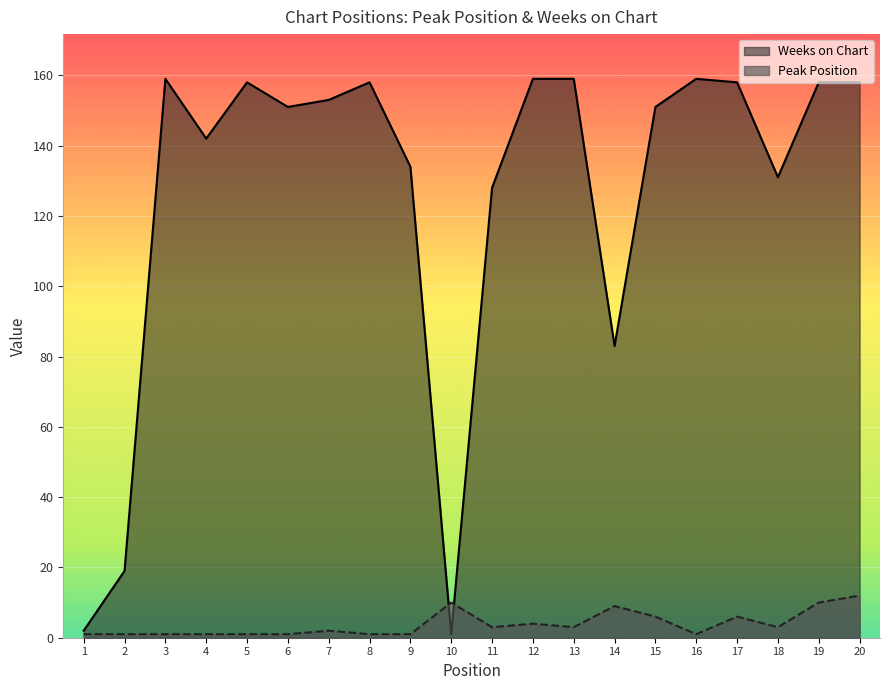

How many times do Peak Position and Weeks on Chart cross each other?

2